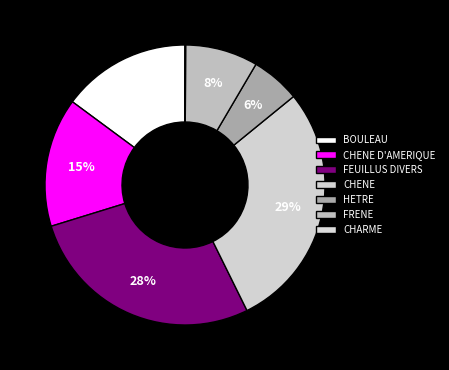

Is there a majority slice in this chart?

No